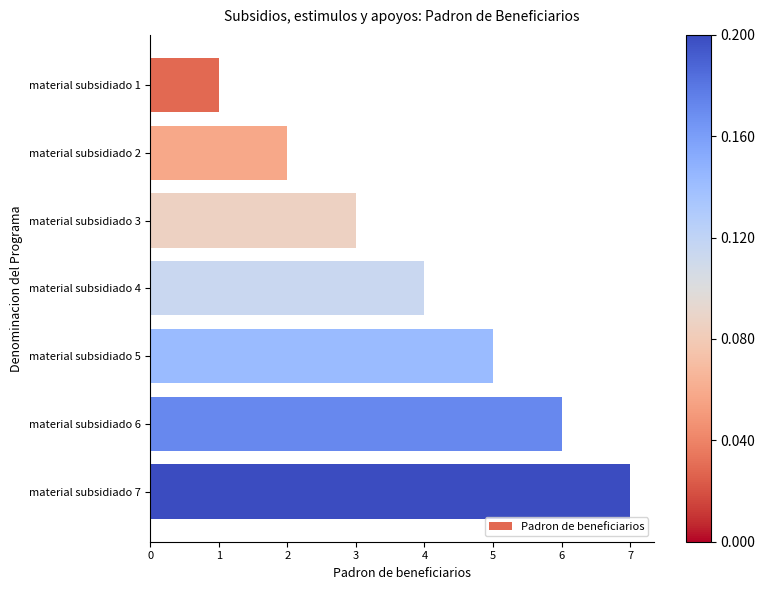

What is the change in value from material subsidiado 3 to material subsidiado 5?

+2